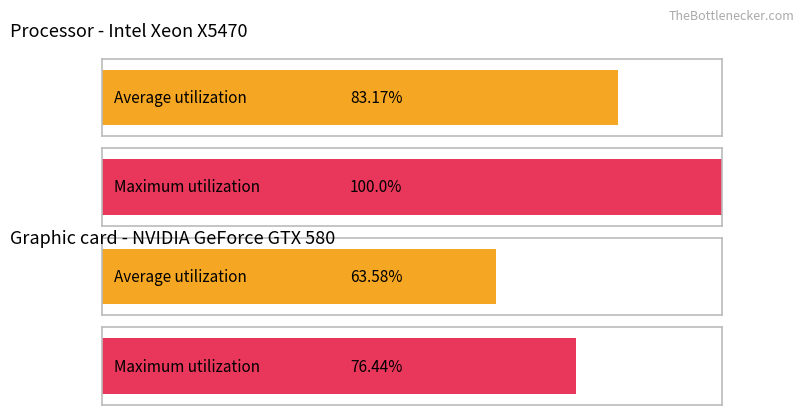

What are all the series names shown in the legend?

Average utilization, Maximum utilization